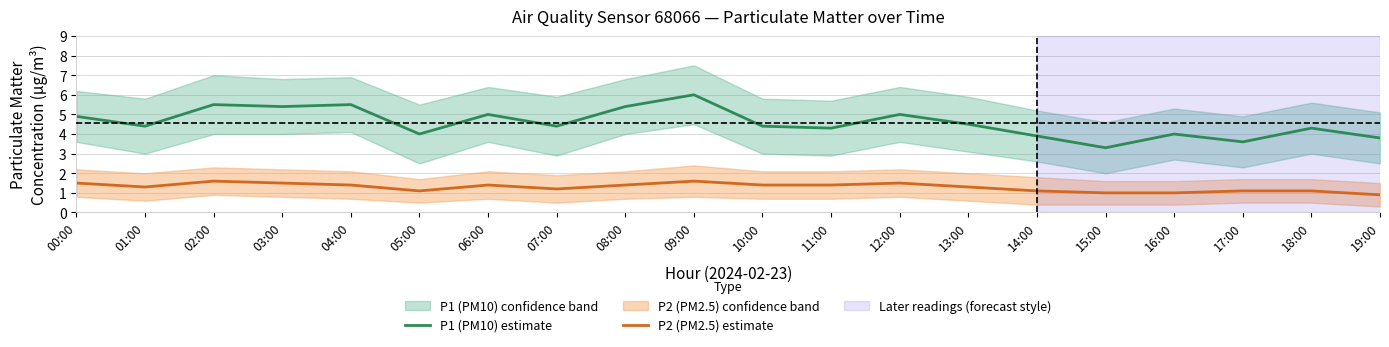

True or false: P2 (PM2.5) estimate and P1 (PM10) estimate cross at least once.

False